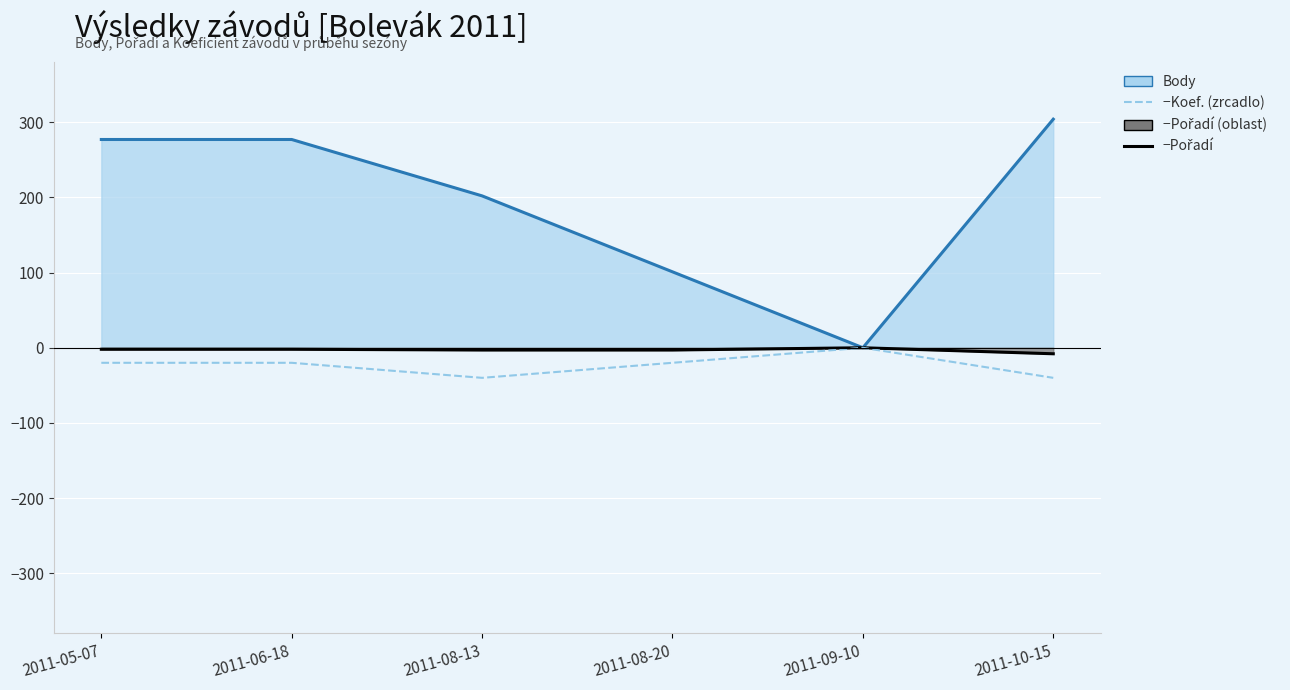

Reading right to left, list all the values displayed in this chart.

Body (line): 2011-10-15=304	2011-09-10=0	2011-08-20=101	2011-08-13=202	2011-06-18=277	2011-05-07=277
−Pořadí: 2011-10-15=-8	2011-09-10=0	2011-08-20=-3	2011-08-13=-3	2011-06-18=-2	2011-05-07=-2
−Koef. (zrcadlo): 2011-10-15=-40	2011-09-10=0	2011-08-20=-20	2011-08-13=-40	2011-06-18=-20	2011-05-07=-20